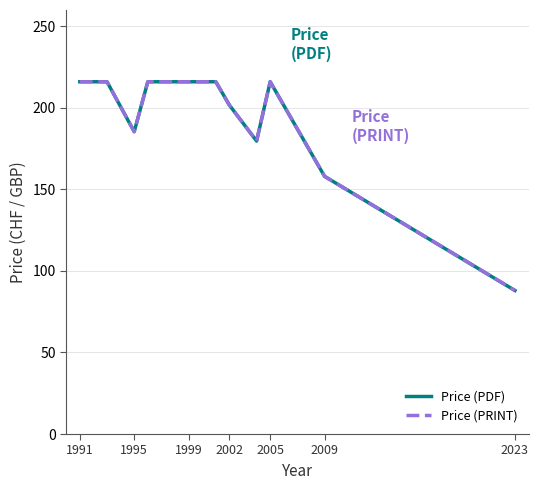

Is this an area chart (filled region under the line)?

No